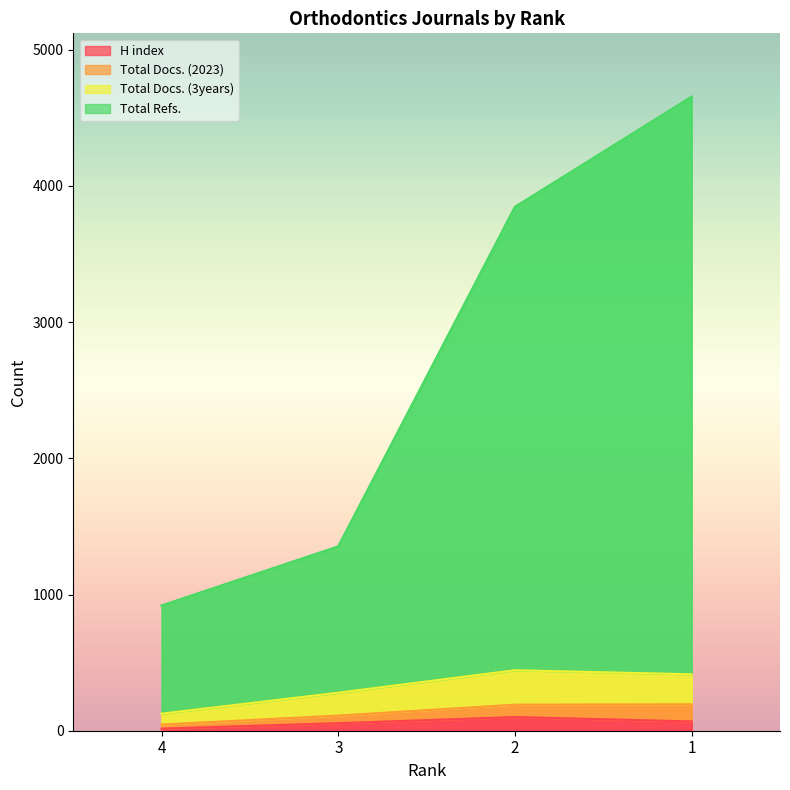

True or false: Total Docs. (3years) has a value of 415 at 3.

False